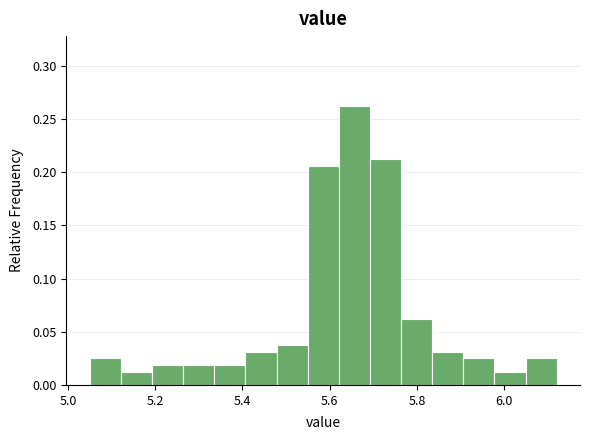

Read against the x-axis, roughly where is the centre of the tallest bar?

5.66